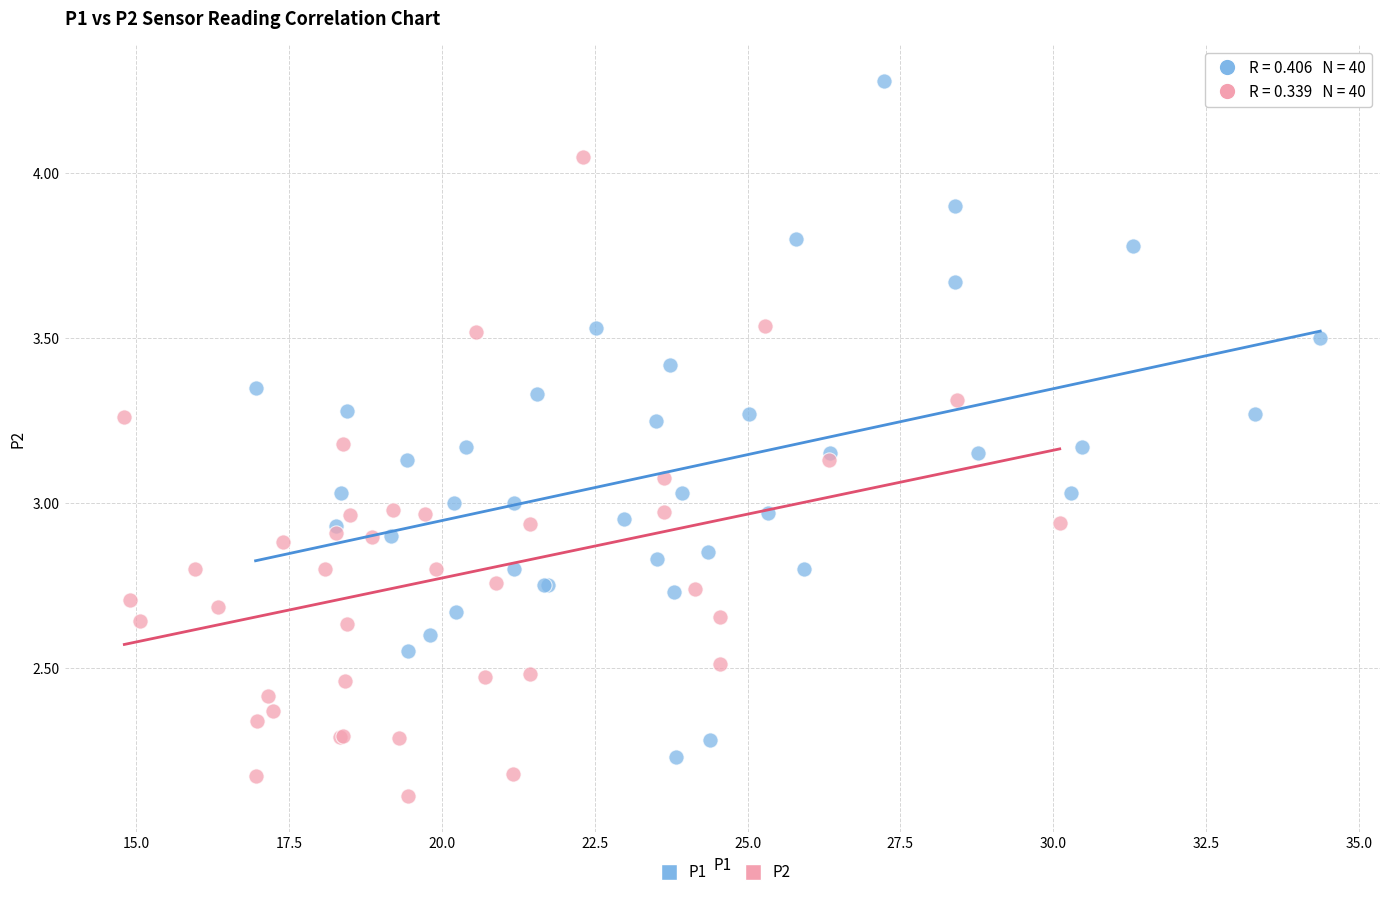

Which series contains the highest Y value?

P1